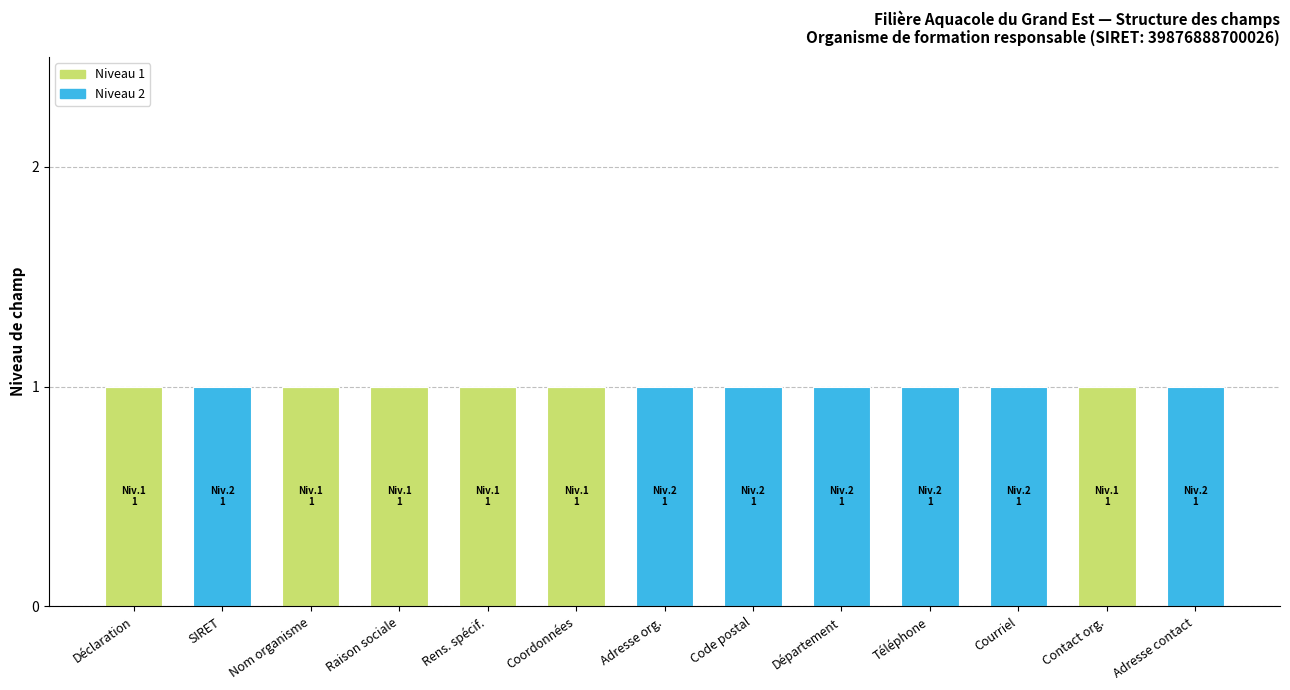

True or false: Niveau 1 has a value of 1 at Code postal.

False